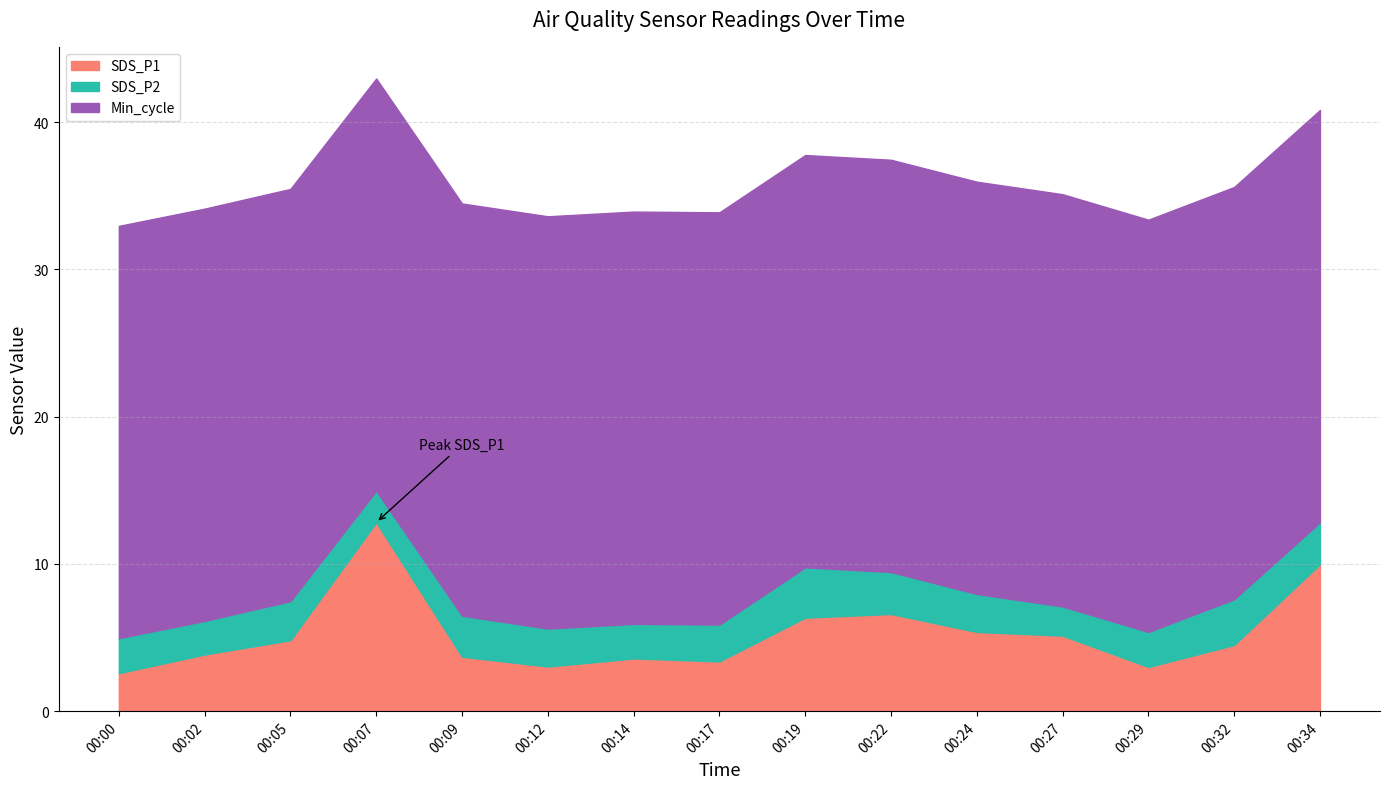

True or false: Min_cycle and SDS_P2 intersect in this chart.

False